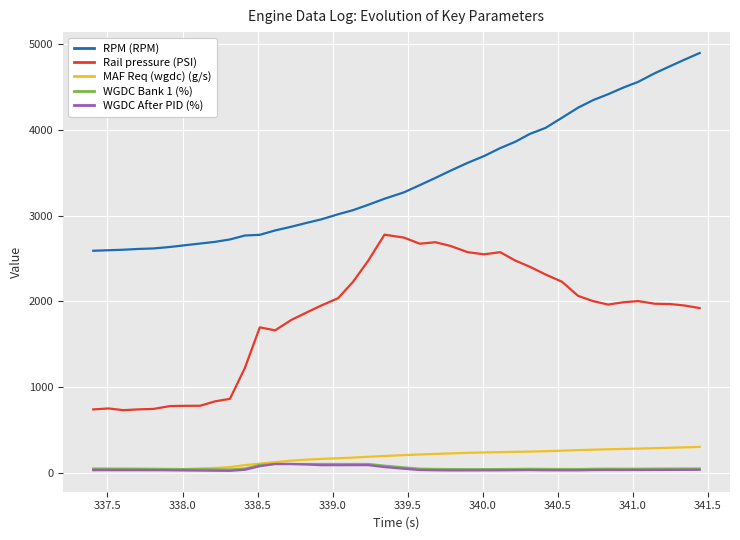

What is the average value of the WGDC After PID (%) series?

41.6